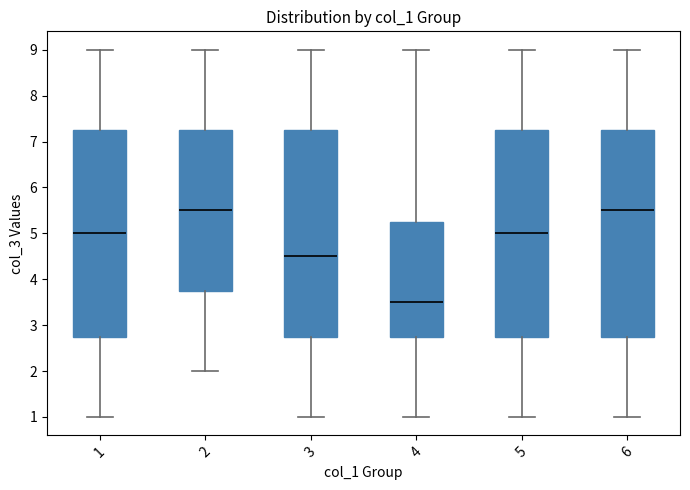

Reading left to right, read every box against the y-axis: the position of its median line, the range the box covers, and the ends of its whiskers. The values are not printed on the chart, so give them approximately, as read against the axis.

1: median 5.0, box 2.8 to 7.3, whiskers 1.0 to 9.0
2: median 5.5, box 3.8 to 7.3, whiskers 2.0 to 9.0
3: median 4.5, box 2.8 to 7.3, whiskers 1.0 to 9.0
4: median 3.5, box 2.8 to 5.3, whiskers 1.0 to 9.0
5: median 5.0, box 2.8 to 7.3, whiskers 1.0 to 9.0
6: median 5.5, box 2.8 to 7.3, whiskers 1.0 to 9.0